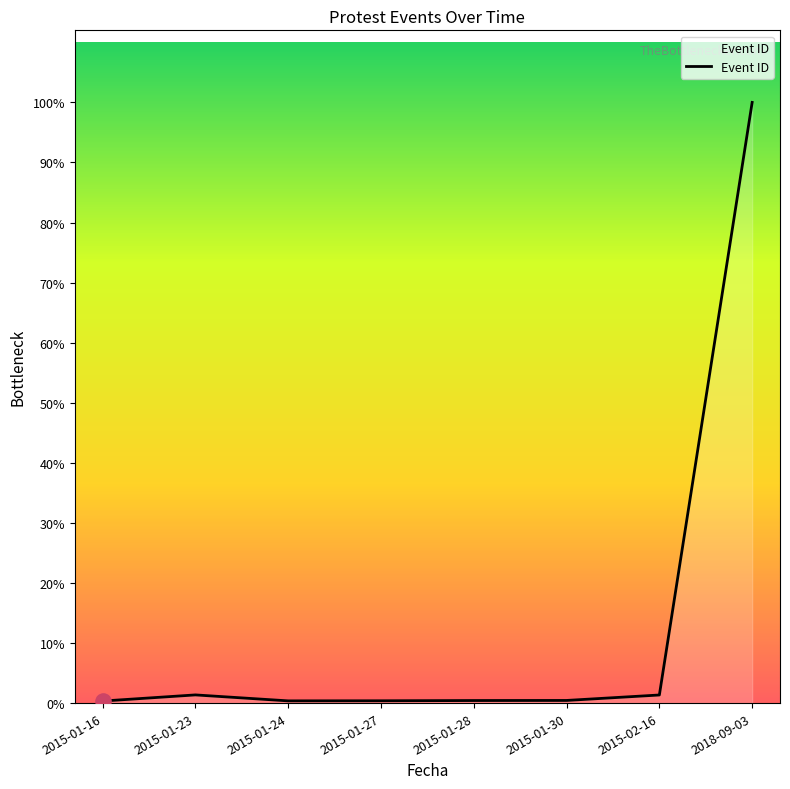

Which has a higher value, 2015-01-27 or 2018-09-03?

2018-09-03